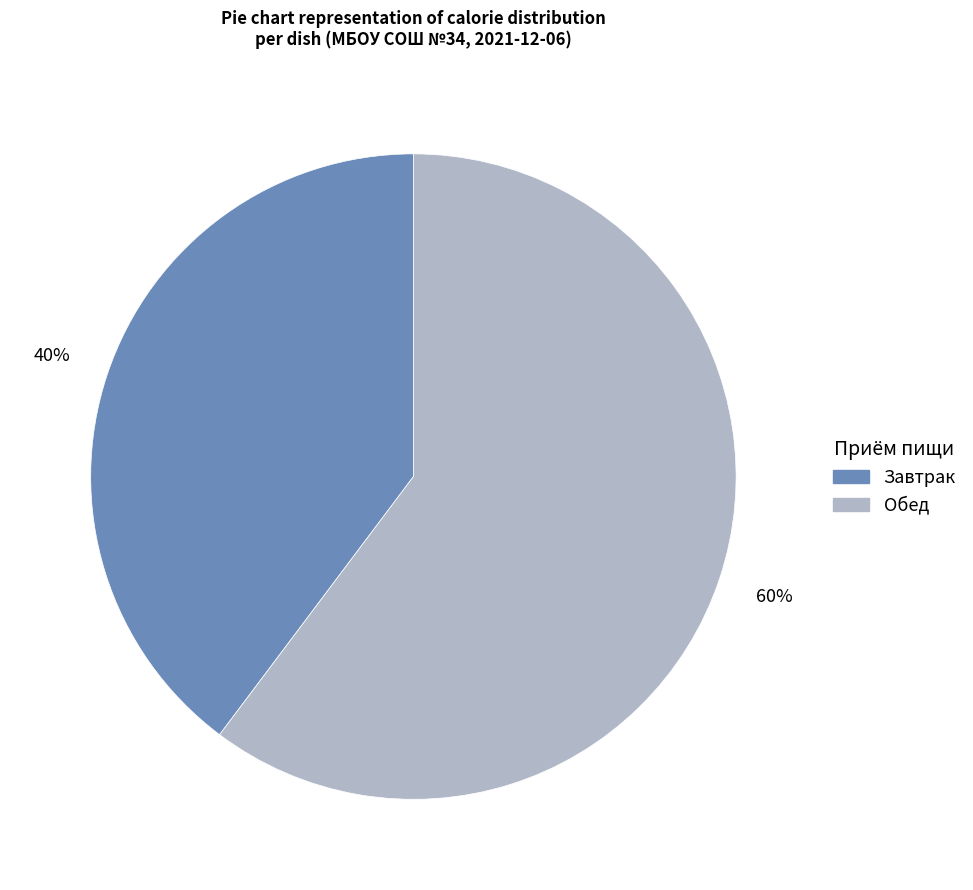

Which slice is the largest?

Обед